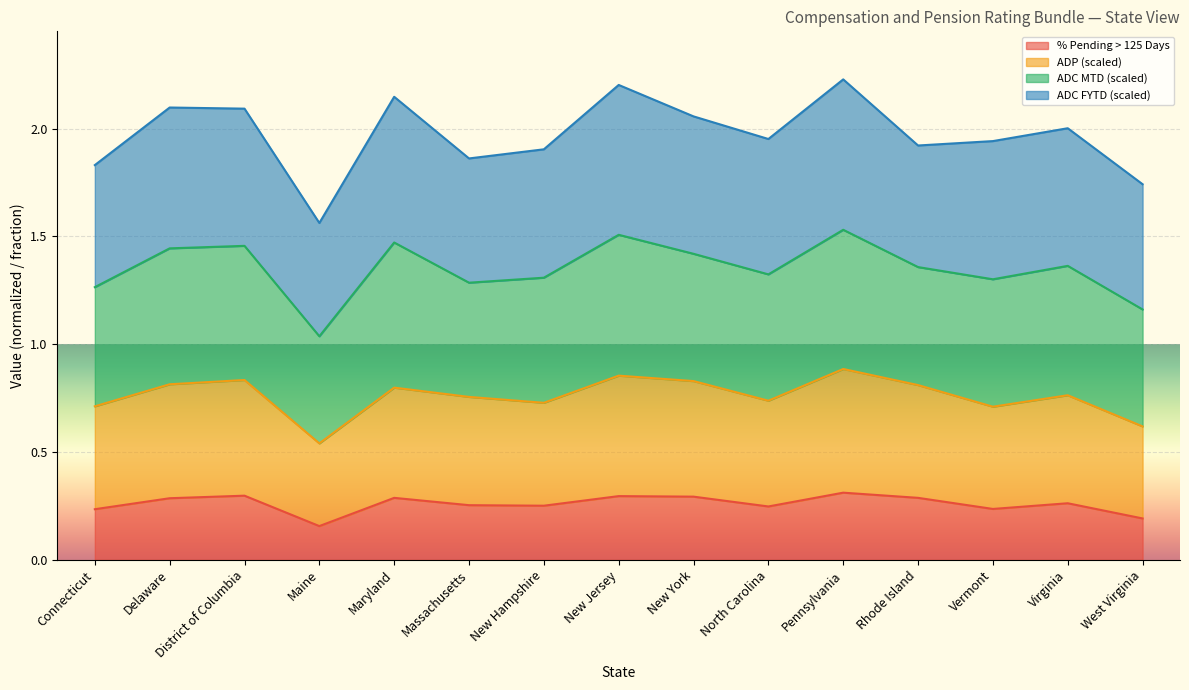

True or false: % Pending > 125 Days has a value of 0.3 at District of Columbia.

True